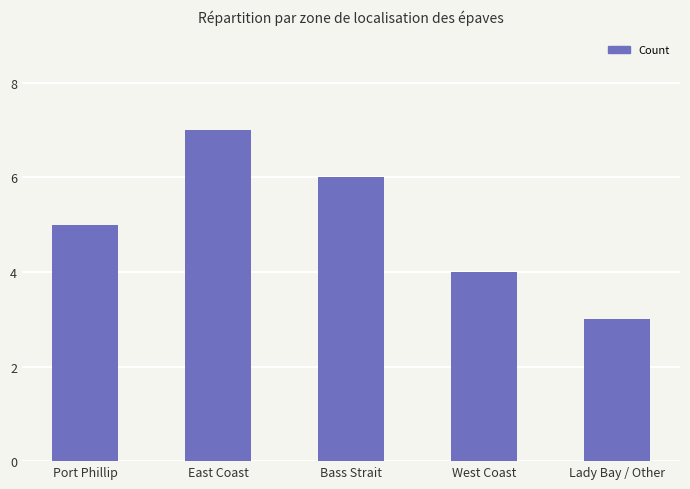

What is the average value?

5